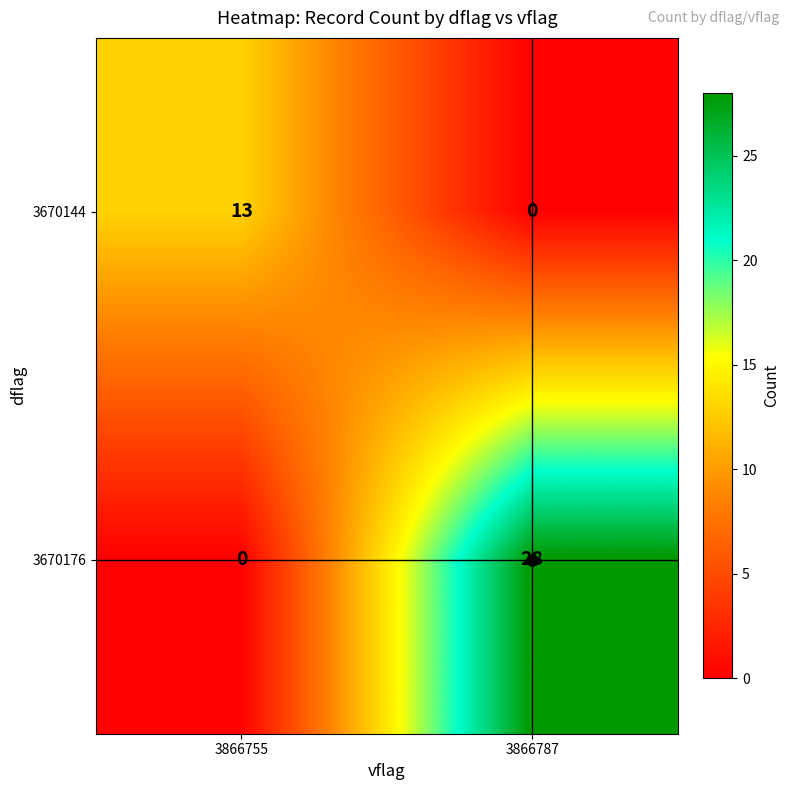

True or false: 3670176 has a value of 28 at 3866787.

True